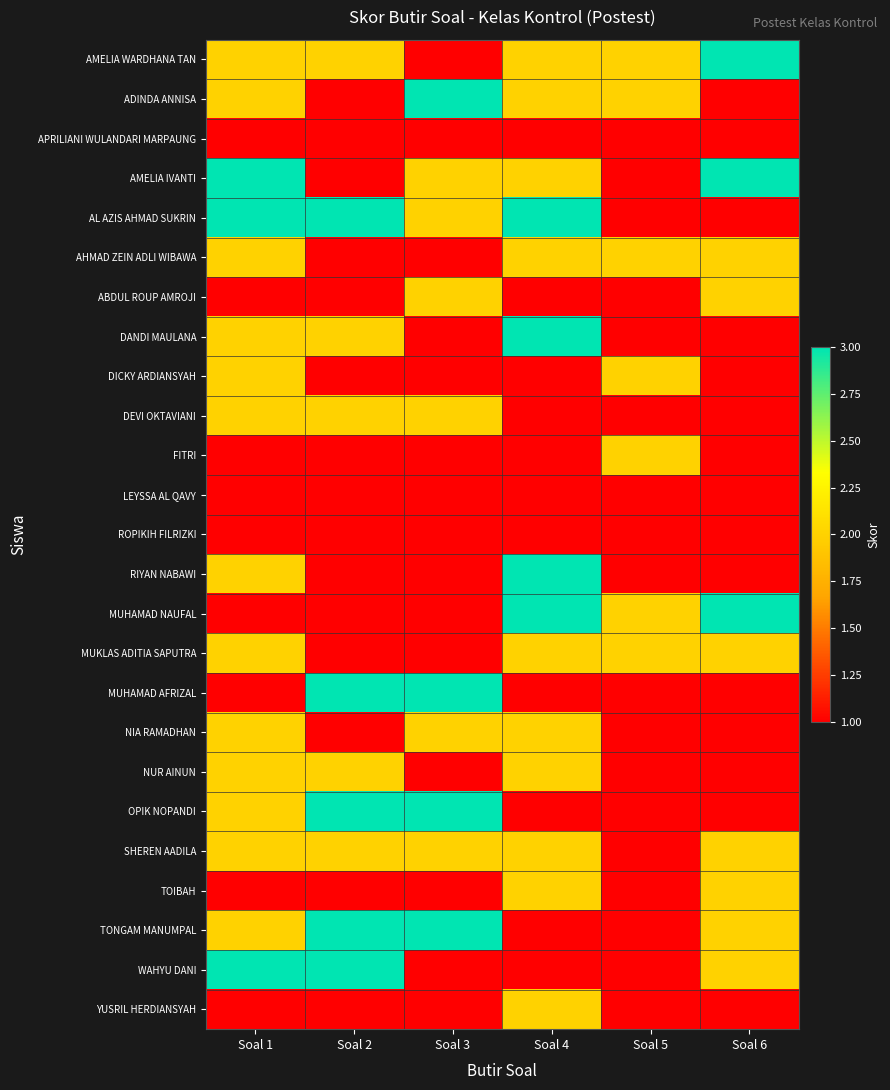

Rank the series by their maximum value, from lowest to highest.

APRILIANI WULANDARI MARPAUNG, LEYSSA AL QAVY, ROPIKIH FILRIZKI, AHMAD ZEIN ADLI WIBAWA, ABDUL ROUP AMROJI, DICKY ARDIANSYAH, DEVI OKTAVIANI, FITRI, MUKLAS ADITIA SAPUTRA, NIA RAMADHAN, NUR AINUN, SHEREN AADILA, TOIBAH, YUSRIL HERDIANSYAH, AMELIA WARDHANA TAN, ADINDA ANNISA, AMELIA IVANTI, AL AZIS AHMAD SUKRIN, DANDI MAULANA, RIYAN NABAWI, MUHAMAD NAUFAL, MUHAMAD AFRIZAL, OPIK NOPANDI, TONGAM MANUMPAL, WAHYU DANI